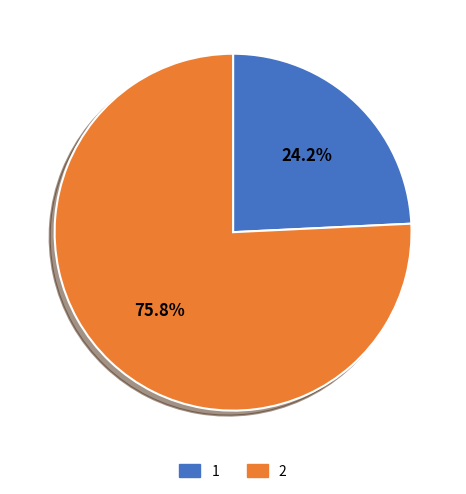

Which category has the smallest portion of the pie?

1